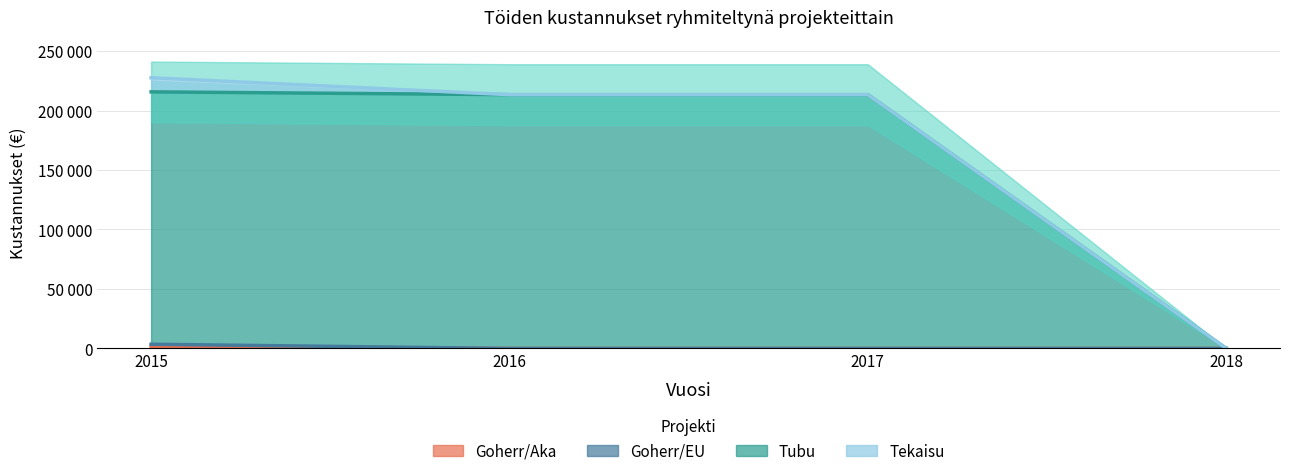

True or false: Tubu and Goherr/EU cross at least once.

False